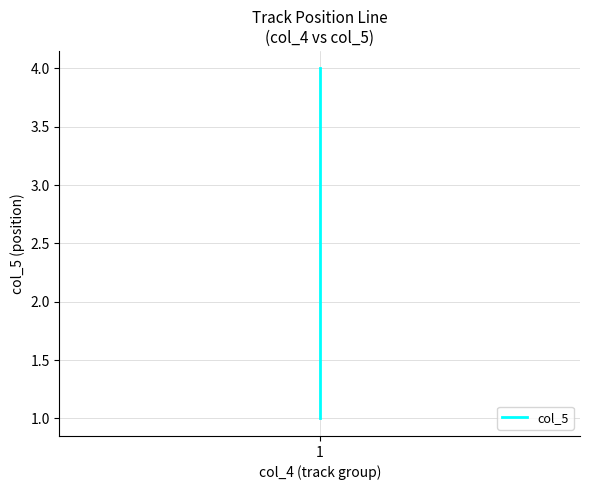

Does the chart have visible grid lines?

Yes